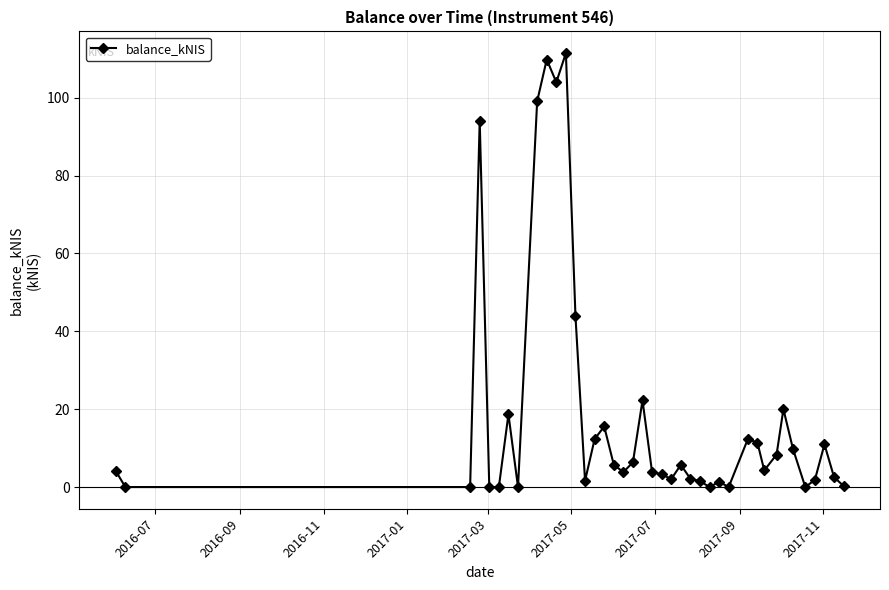

What is the greatest value displayed?

111.5